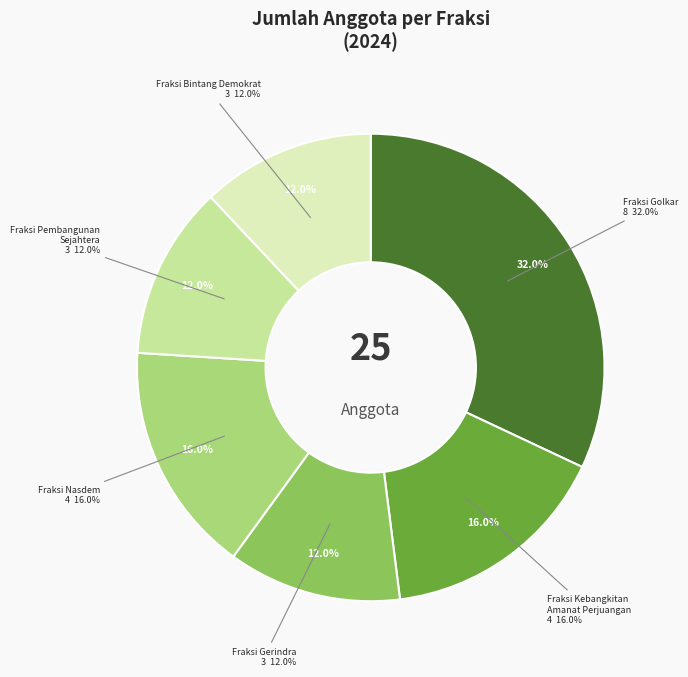

What percentage is the Fraksi Bintang Demokrat slice, to the nearest percent?

12%